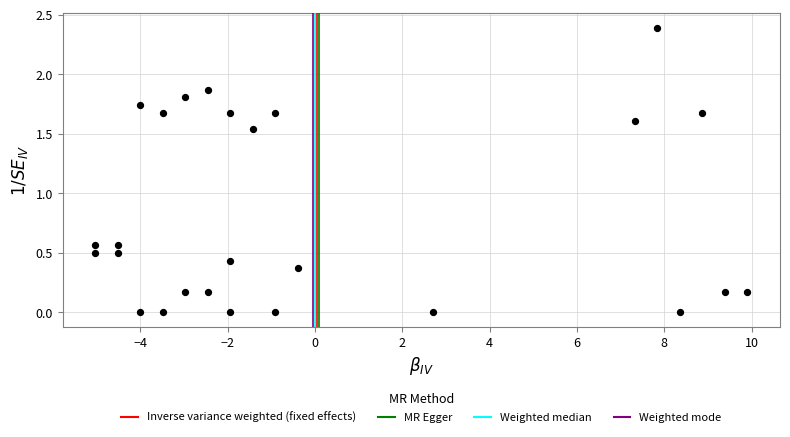

What is the range of Y values (max minus min)?

2.4